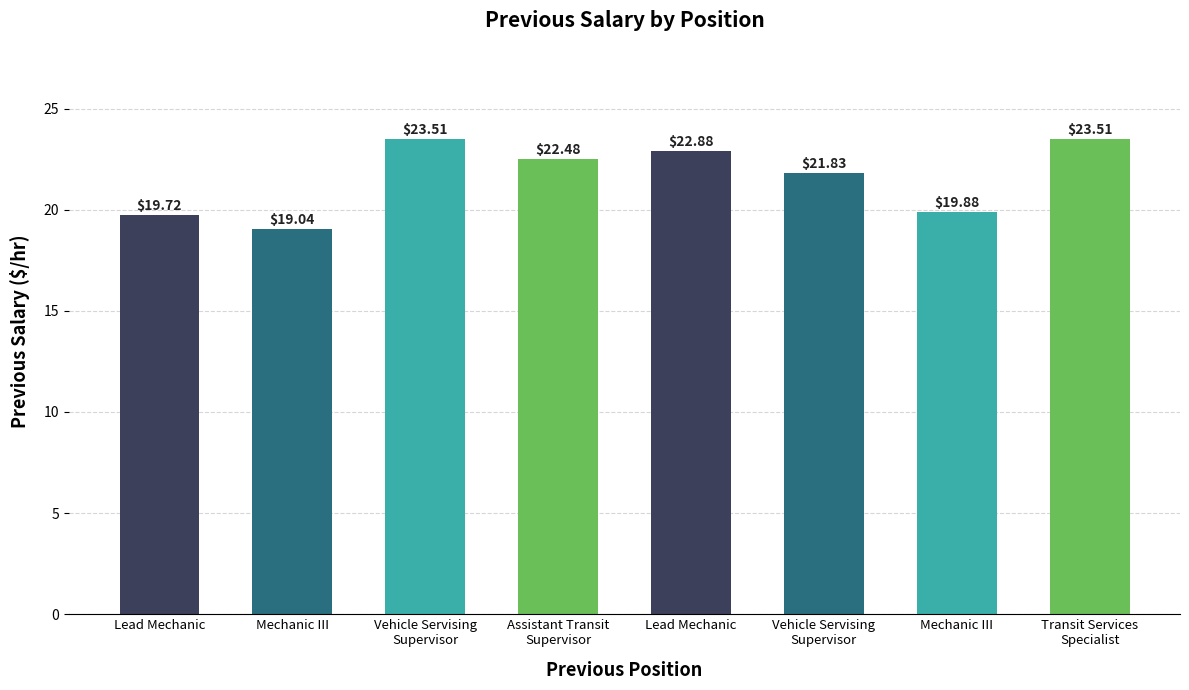

Where is the data nearest to the value 21?

Vehicle Servising
Supervisor